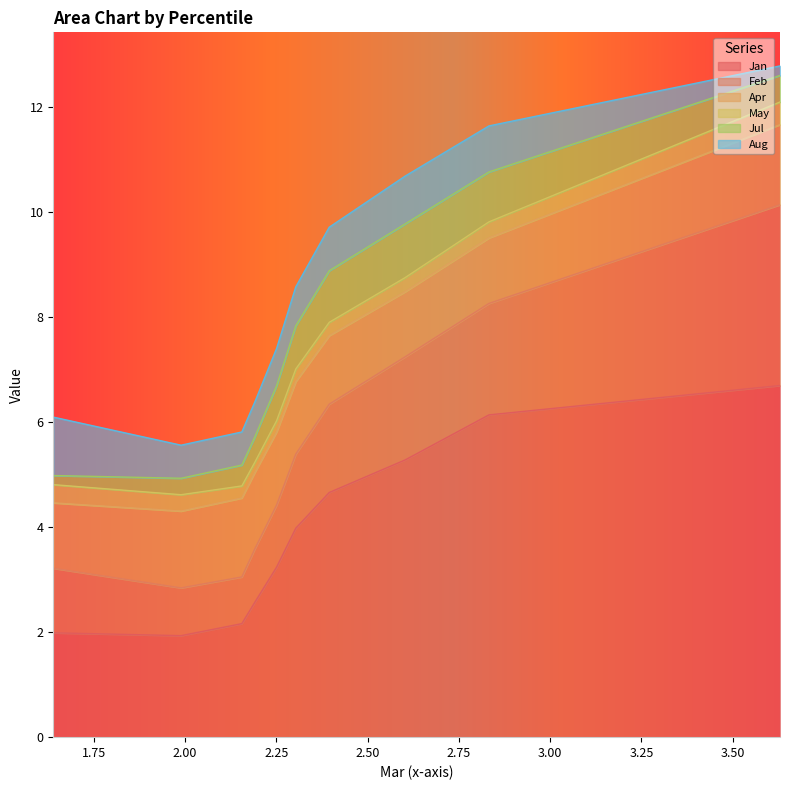

True or false: Jan and Aug cross at least once.

False